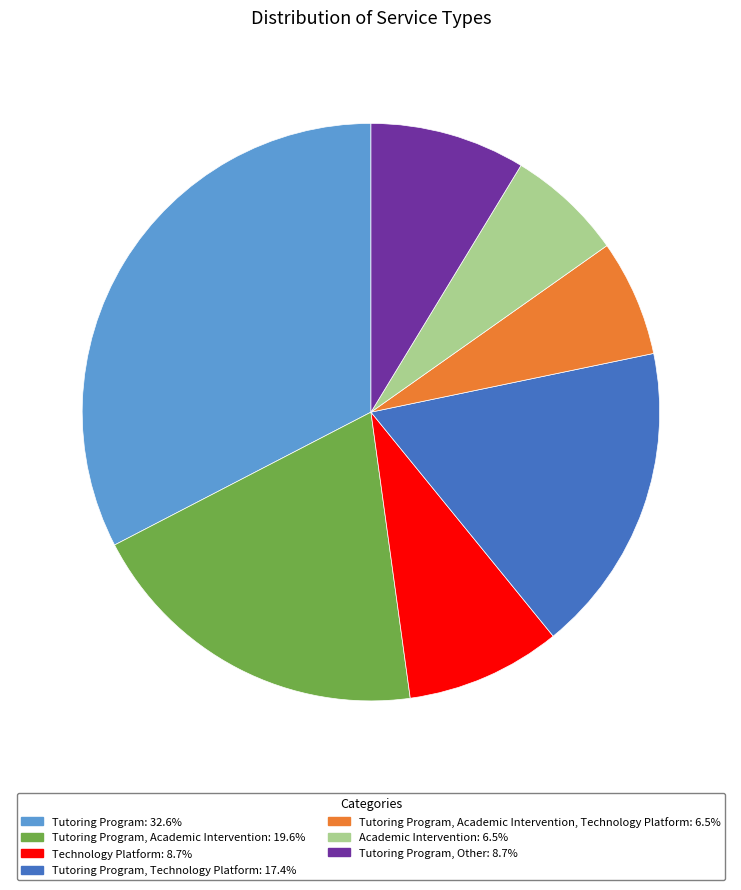

Is there any slice that represents more than half of the pie?

No